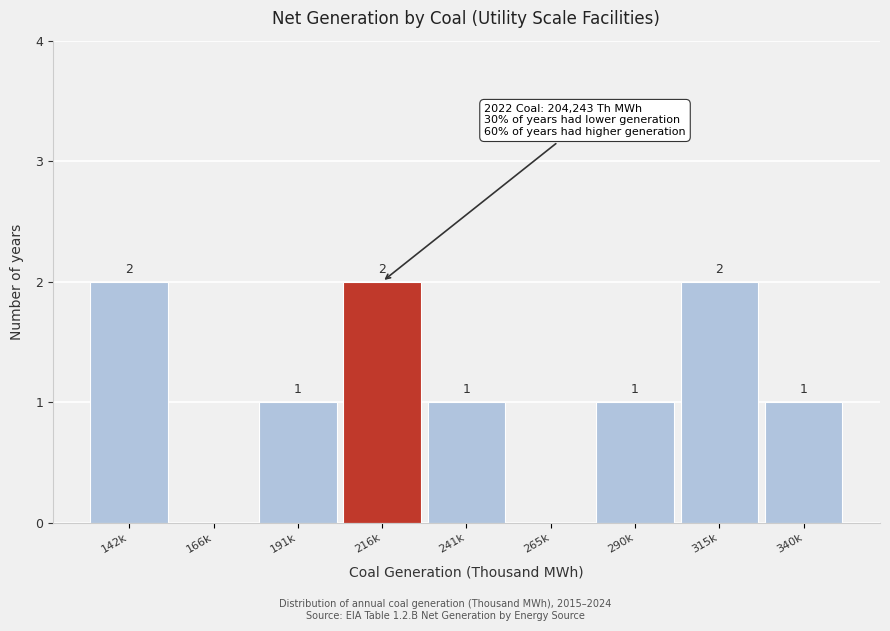

Reading left to right, extract all data points from this chart.

142k=2	166k=0	191k=1	216k=2	241k=1	265k=0	290k=1	315k=2	340k=1